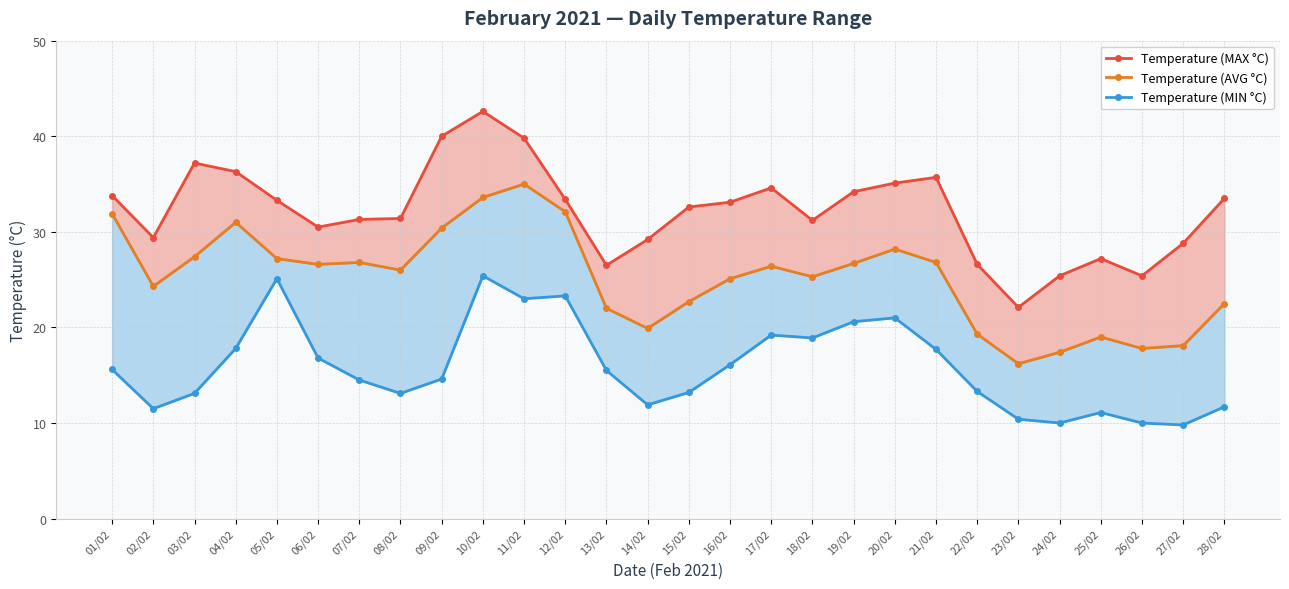

What is the label of the 28th point from the right?

01/02